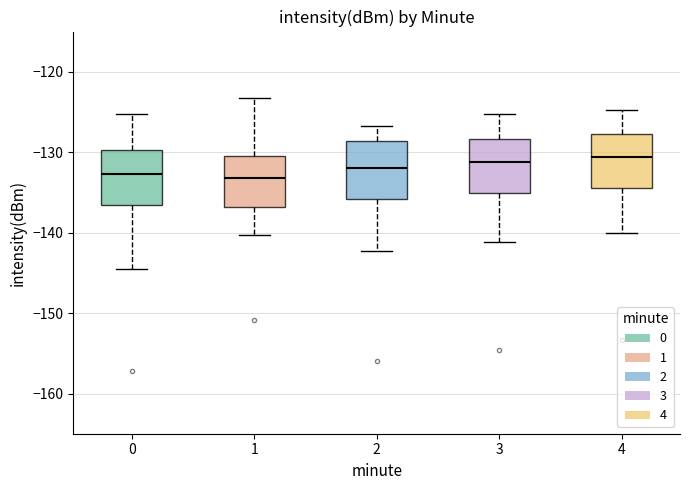

Reading left to right, read every box against the y-axis: the position of its median line, the range the box covers, and the ends of its whiskers. The values are not printed on the chart, so give them approximately, as read against the axis.

0: median -133, box -137 to -130, whiskers -145 to -125
1: median -133, box -137 to -130, whiskers -140 to -123
2: median -132, box -136 to -129, whiskers -142 to -127
3: median -131, box -135 to -128, whiskers -141 to -125
4: median -131, box -134 to -128, whiskers -140 to -125